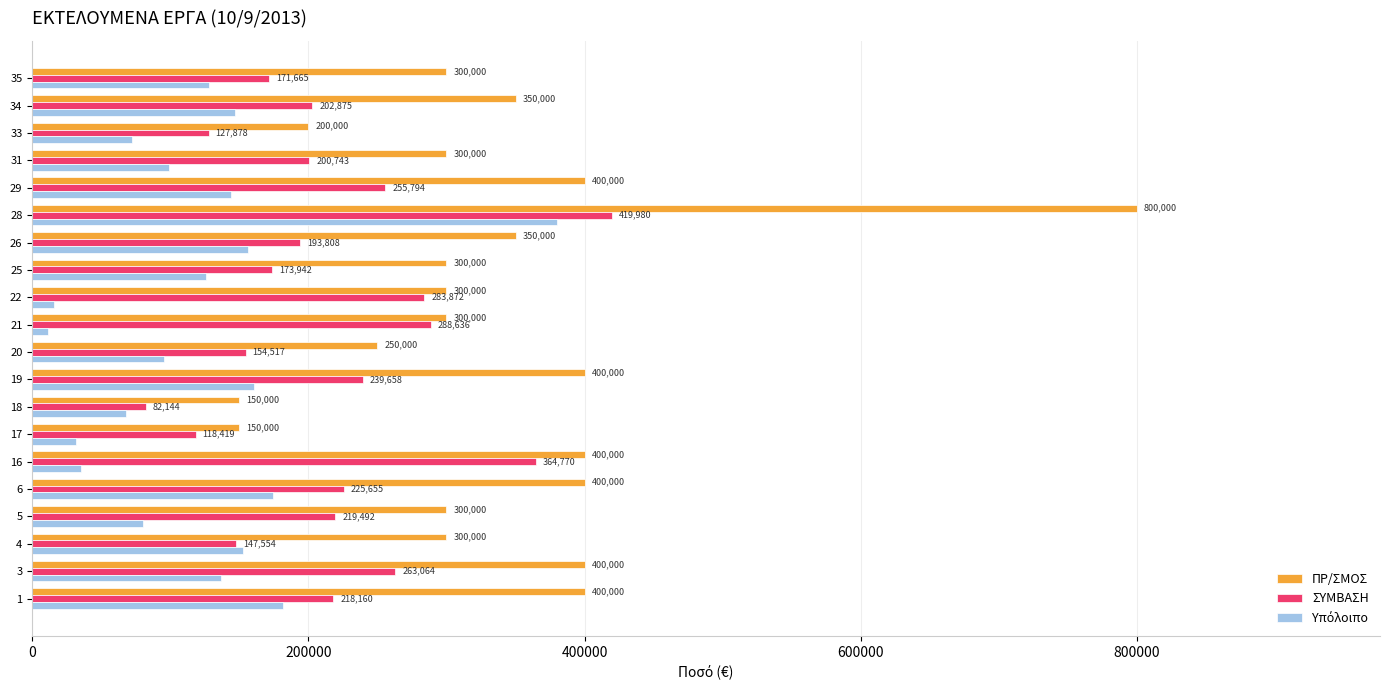

Read the ΠΡ/ΣΜΟΣ value at 26.

350000.0